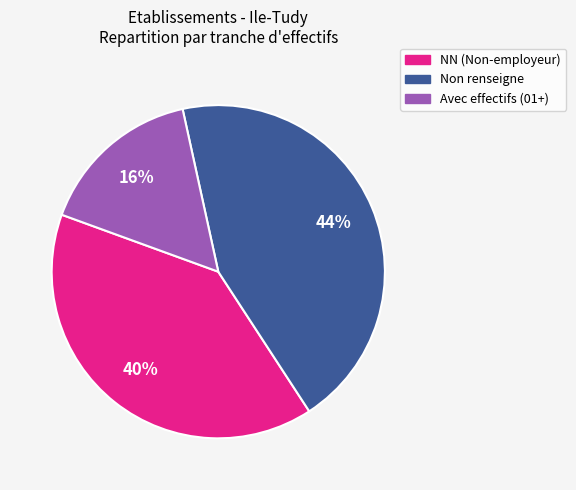

Between NN (Non-employeur) and Avec effectifs (01+), which is larger?

NN (Non-employeur)